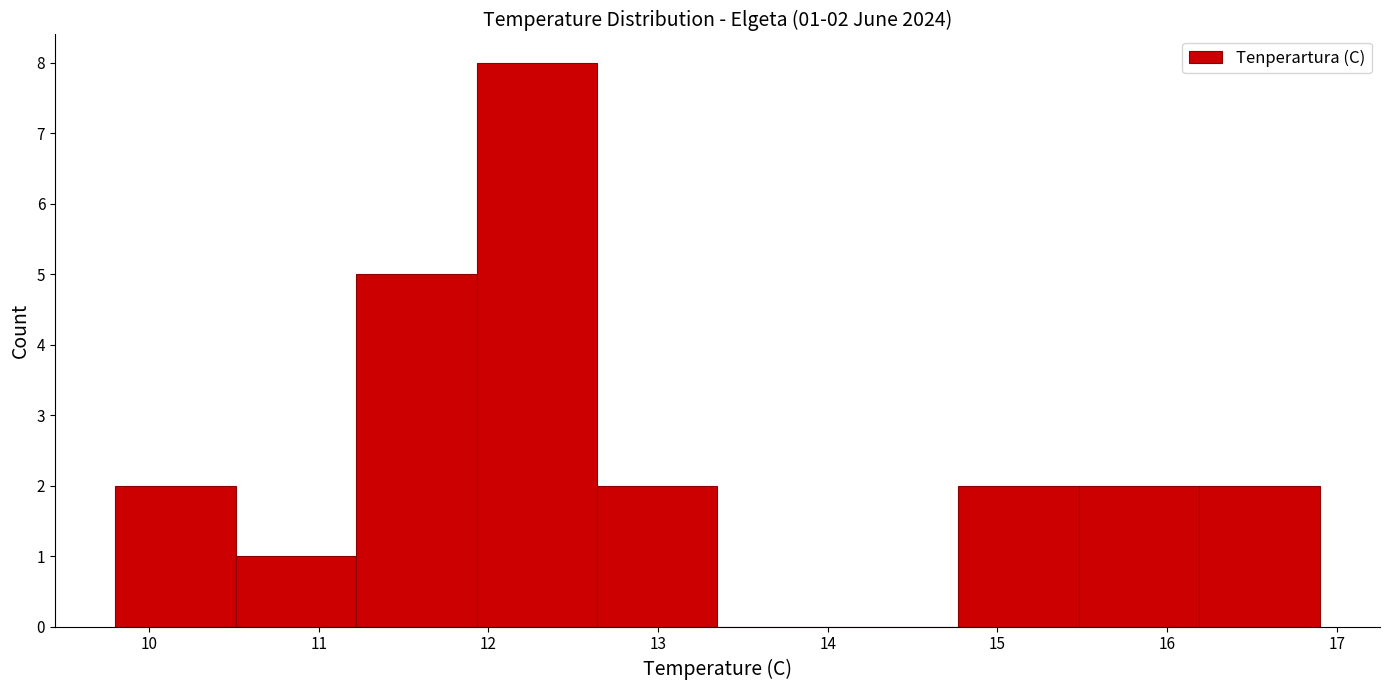

Which range on the x-axis has the tallest bar?

11.93 to 12.64